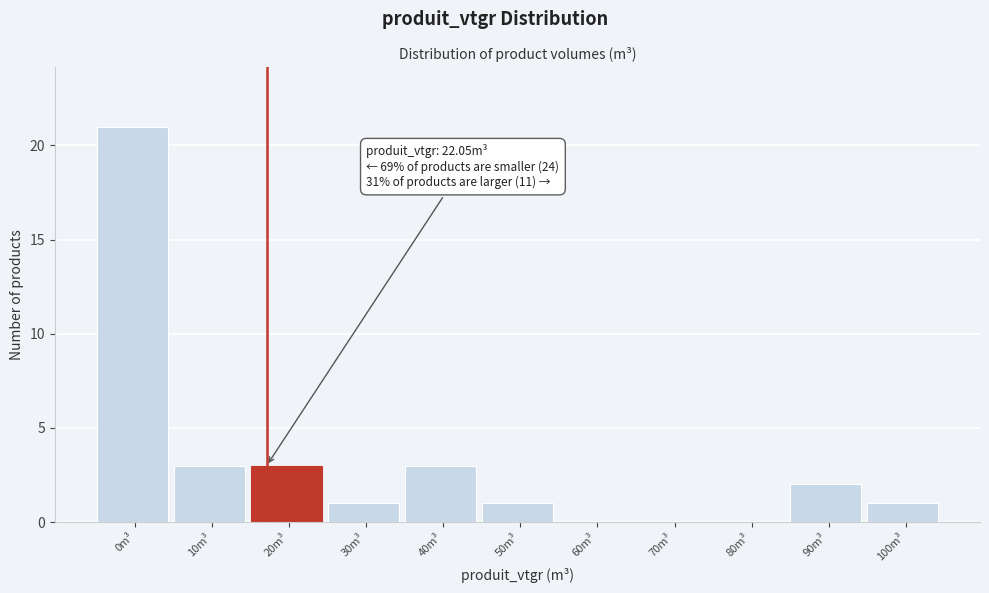

Reading right to left, transcribe all the data shown in this chart.

100m³=1	90m³=2	80m³=0	70m³=0	60m³=0	50m³=1	40m³=3	30m³=1	20m³=3	10m³=3	0m³=21